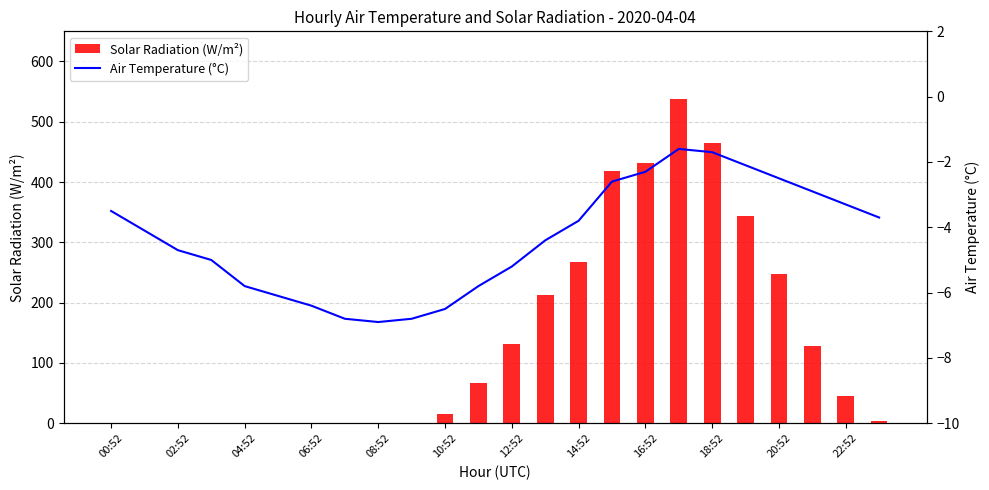

Rank the series by their maximum value, from highest to lowest.

Solar Radiation (W/m²), Air Temperature (°C)